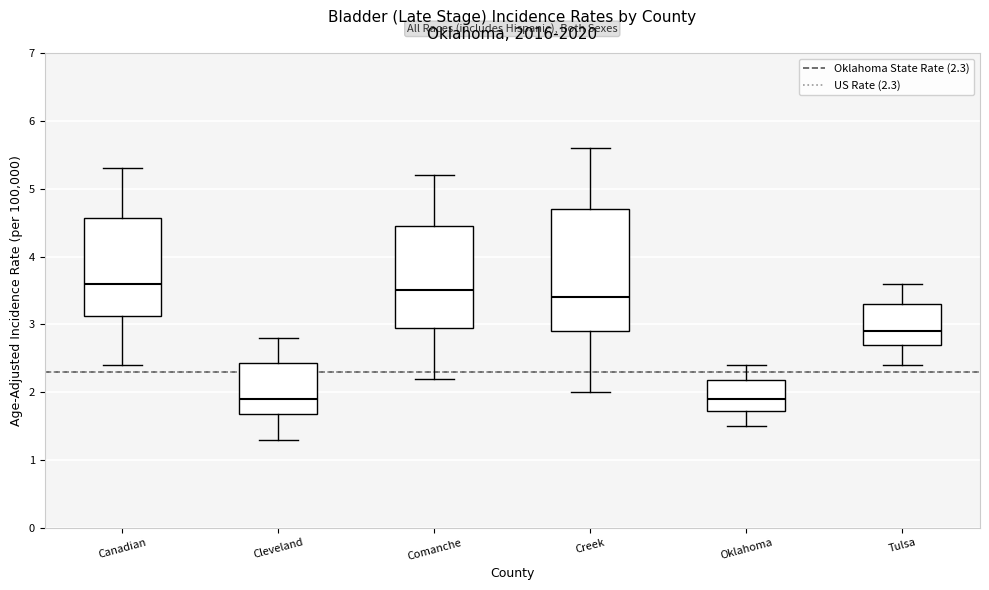

Which box is the tallest, from its lower edge to its upper edge?

Creek